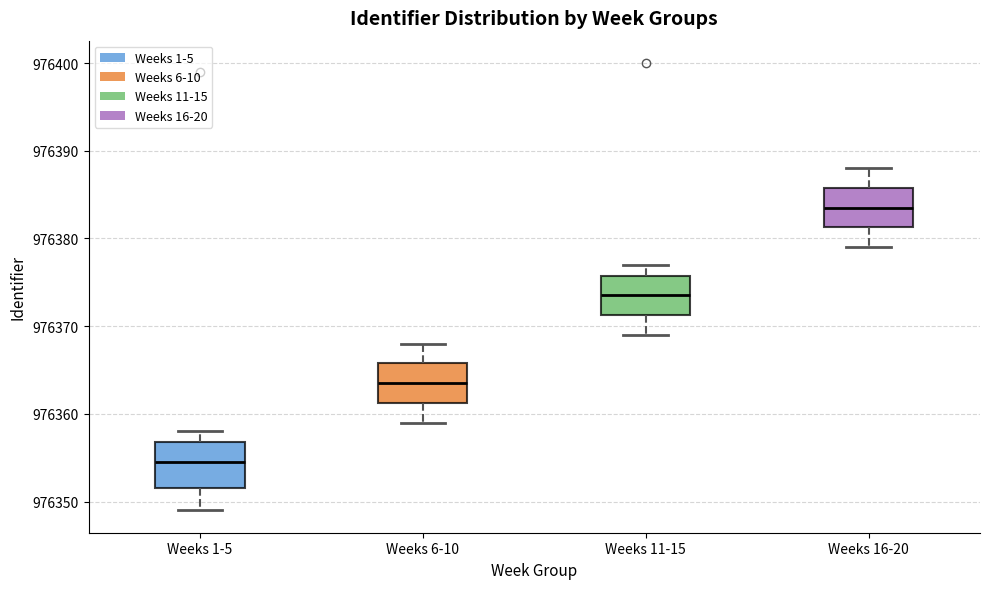

Where does the median line of the box for Weeks 11-15 sit on the y-axis? The values are not printed on the chart, so give them approximately, as read against the axis.

976374